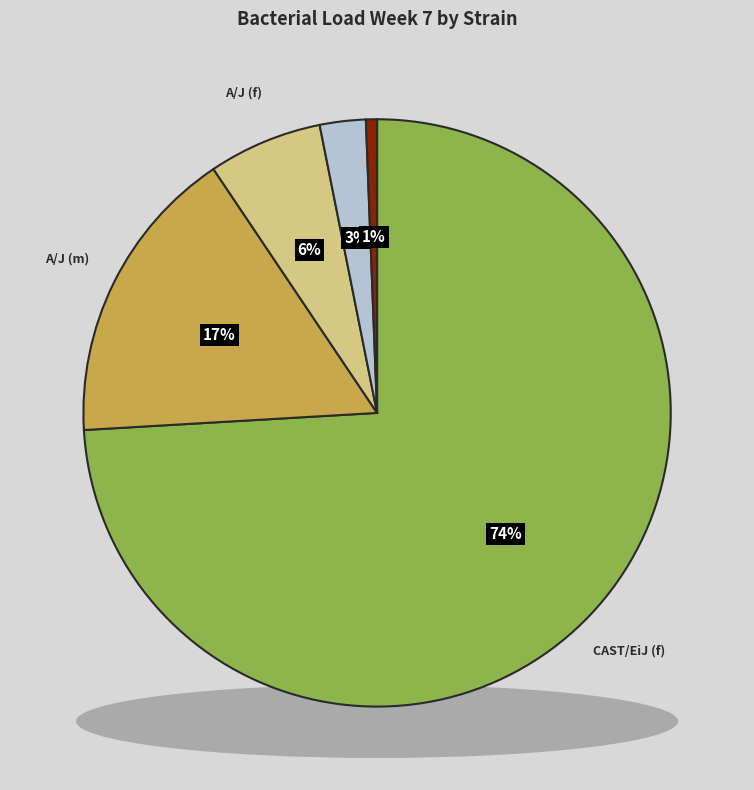

Is it true that 129S1/SvImJ (f) is 0% of the pie?

True